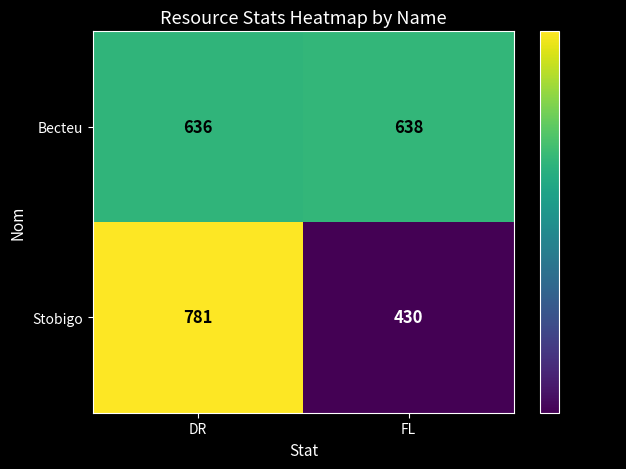

Between DR and FL, which series saw the biggest shift?

Stobigo